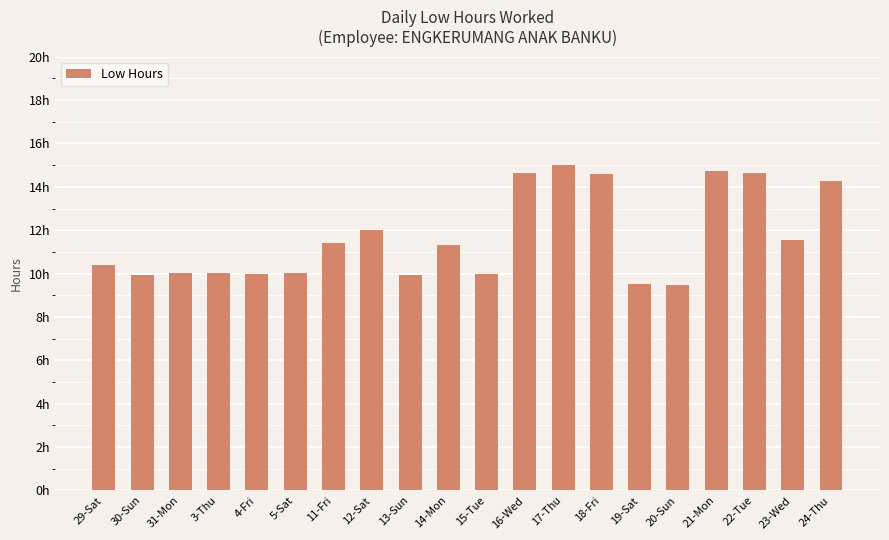

Which category has the lowest value across all series?

20-Sun